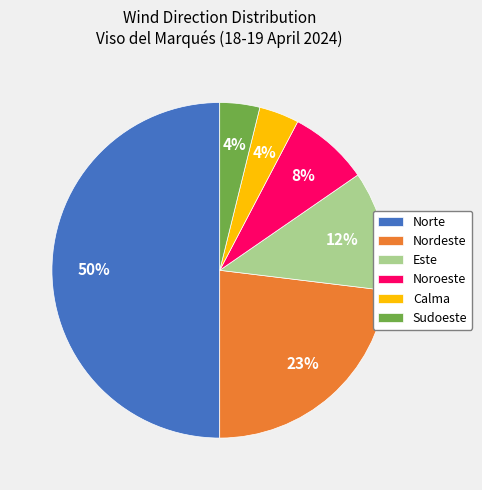

Approximately how many times larger is the value at Noroeste compared to Calma?

2.0